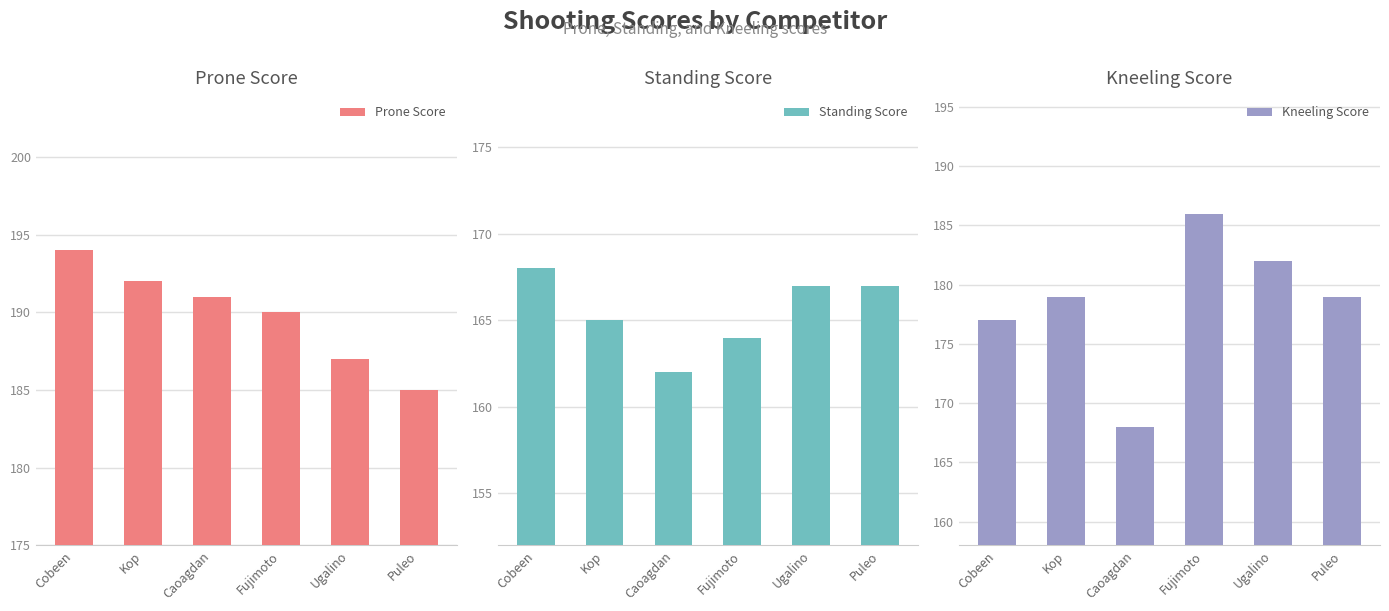

Reading left to right, transcribe all the data shown in this chart.

Prone Score: Cobeen=194	Kop=192	Caoagdan=191	Fujimoto=190	Ugalino=187	Puleo=185
Standing Score: Cobeen=168	Kop=165	Caoagdan=162	Fujimoto=164	Ugalino=167	Puleo=167
Kneeling Score: Cobeen=177	Kop=179	Caoagdan=168	Fujimoto=186	Ugalino=182	Puleo=179